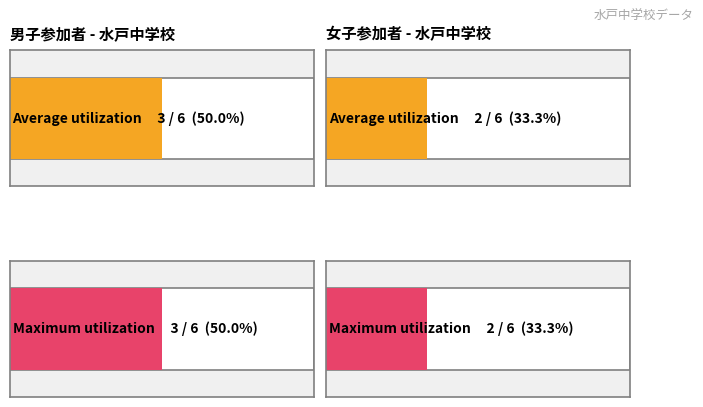

List the series in order of their peak value, lowest first.

Average utilization, Maximum utilization